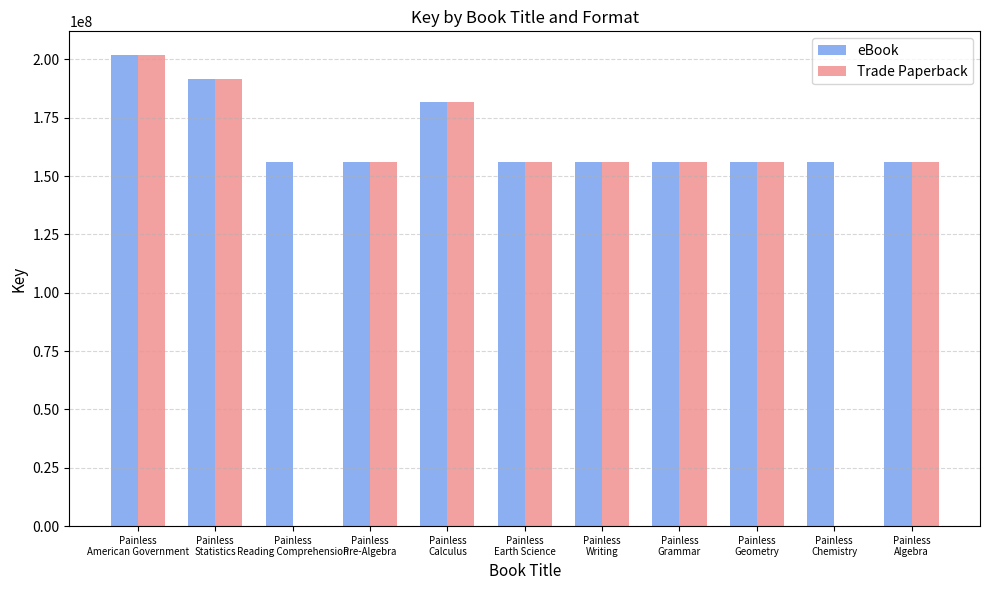

What is the spread (max minus min) of values at Painless
Reading Comprehension?

156239774